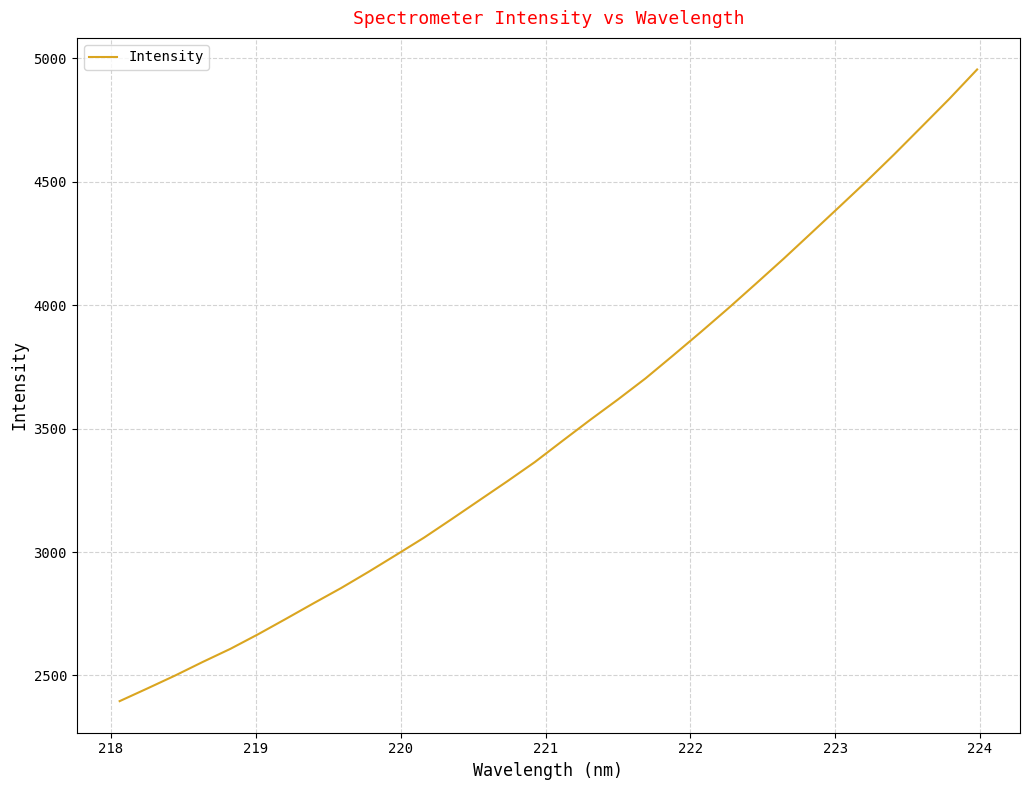

What is the difference between the maximum and minimum values?

2559.4